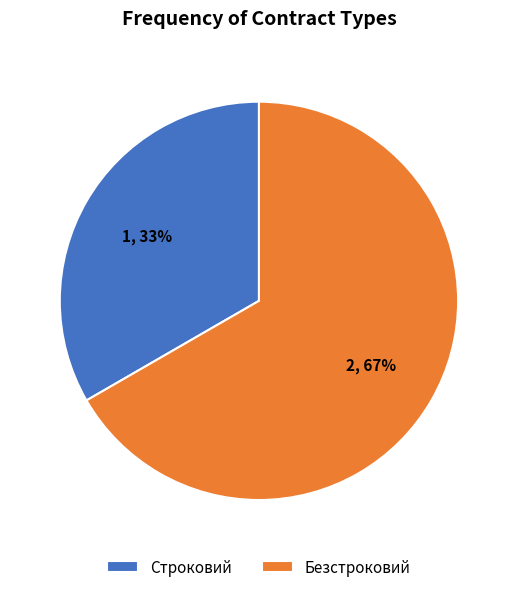

What is the majority slice?

Безстроковий